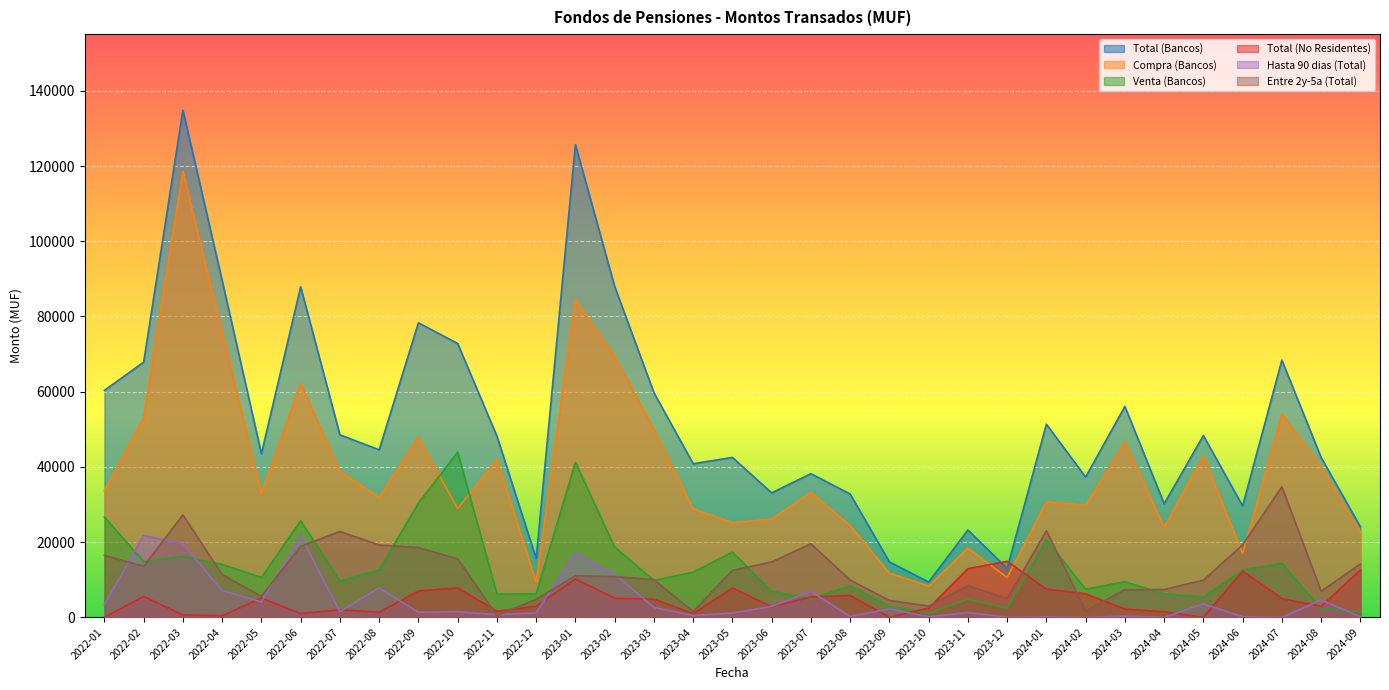

Between 2023-01 and 2022-05, which is larger?

2023-01